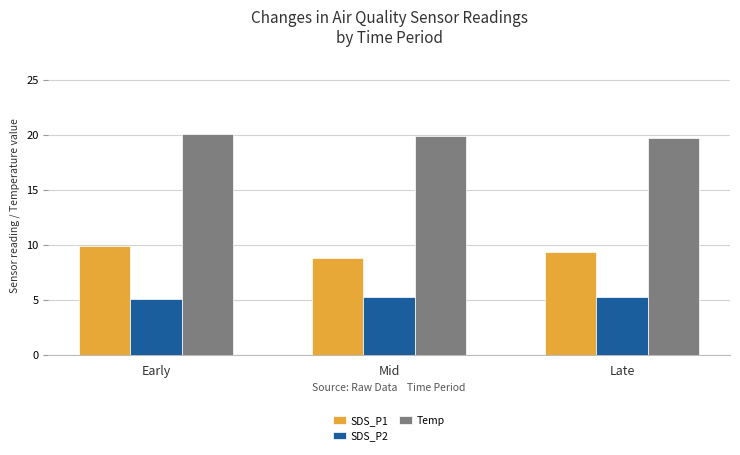

Which category has the lowest value in the SDS_P1 series?

Mid